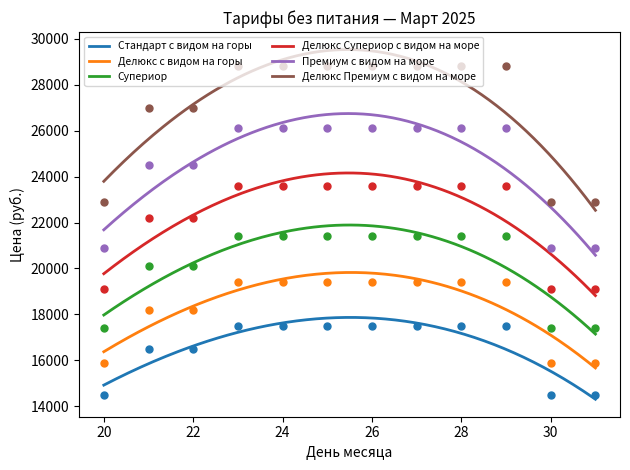

What is the total value across all series at 31?

110700